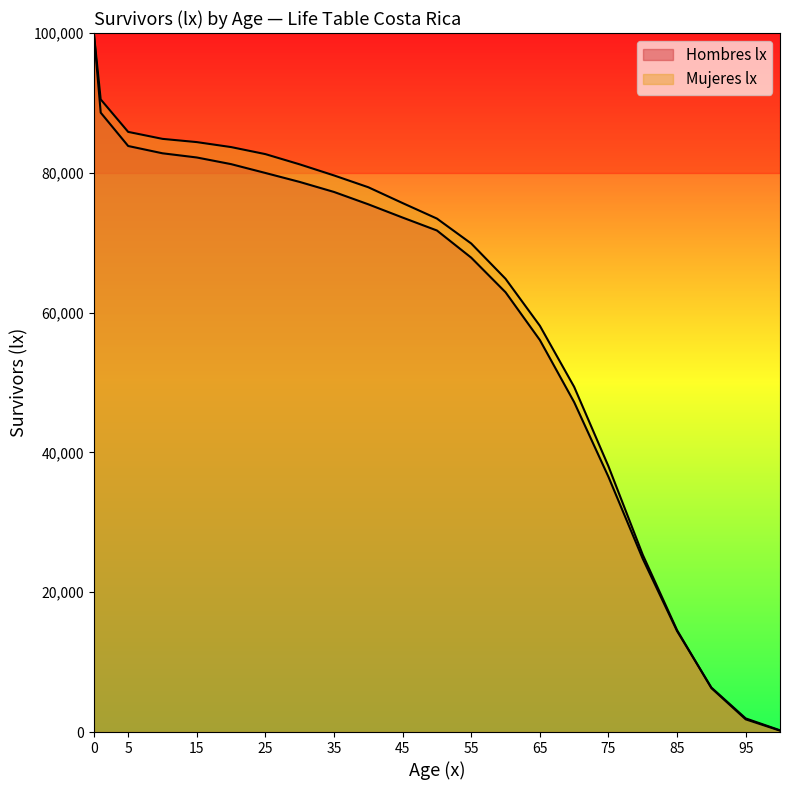

Does the chart display data point markers on the line(s)?

No